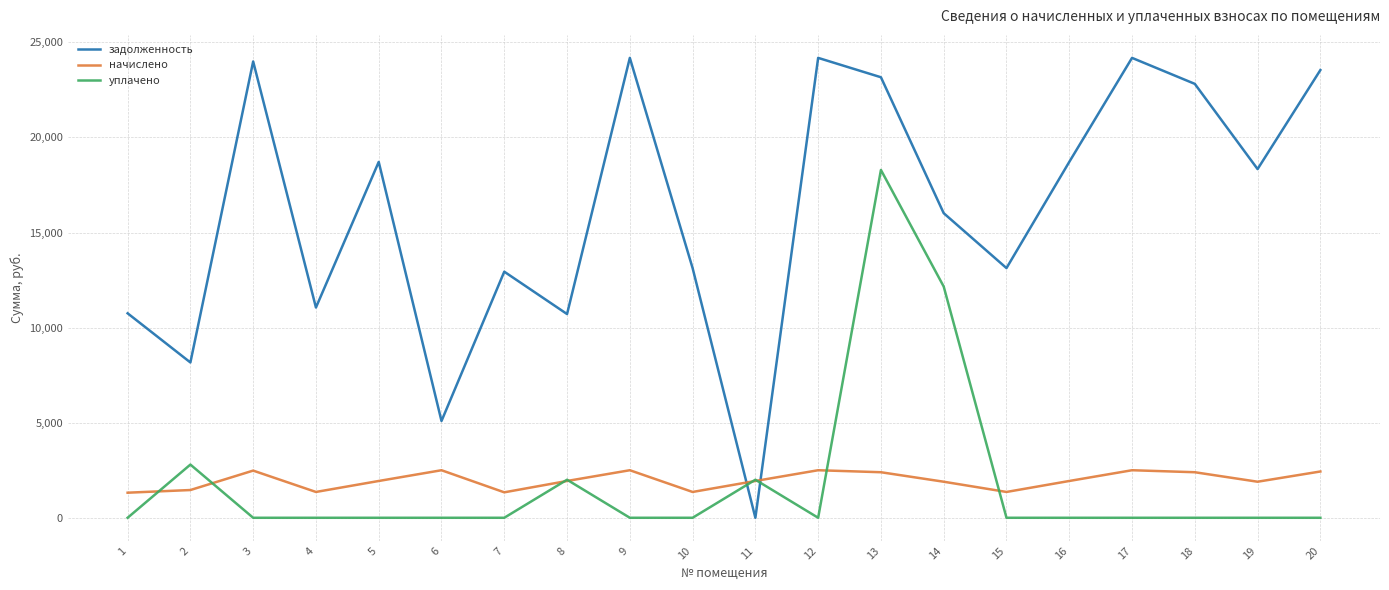

Is it true that задолженность equals 6895.2 at 10?

False